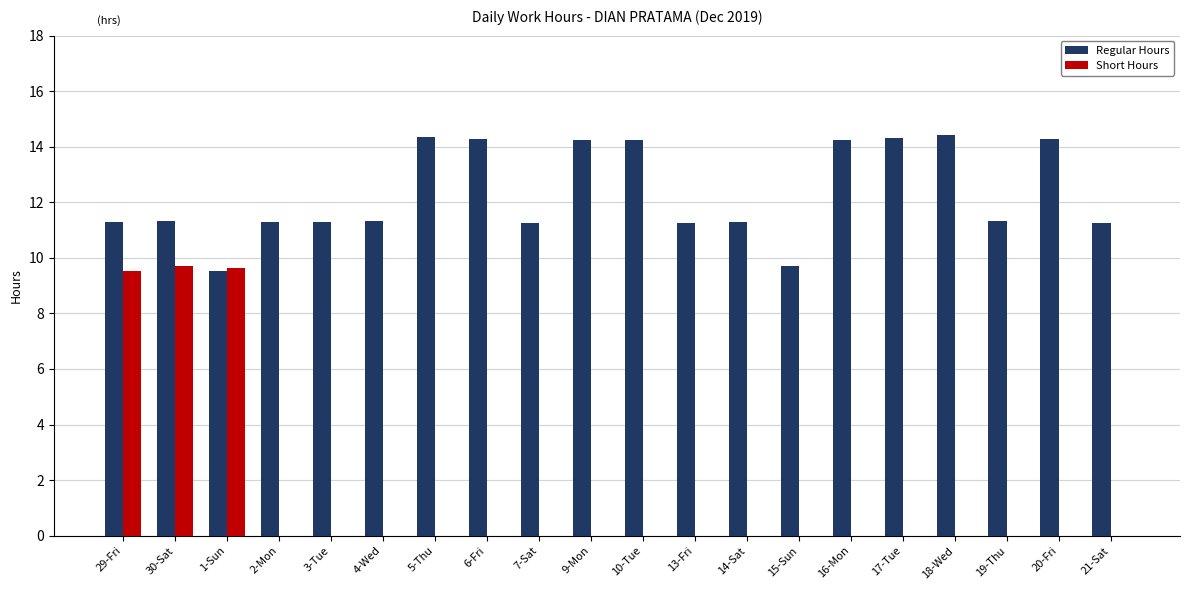

True or false: Regular Hours has a value of 11.3 at 29-Fri.

True